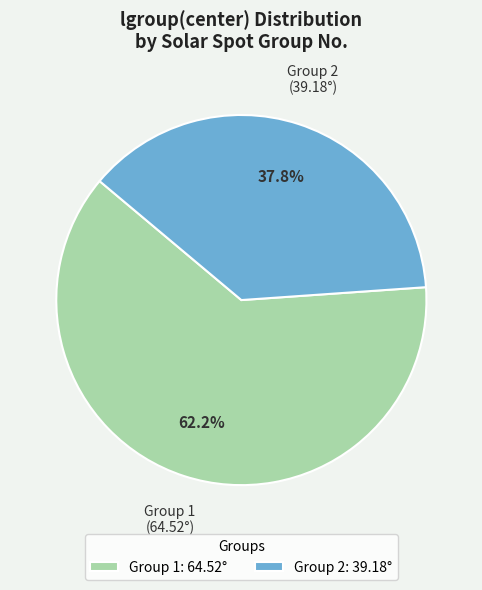

Does any single category account for the majority?

Yes